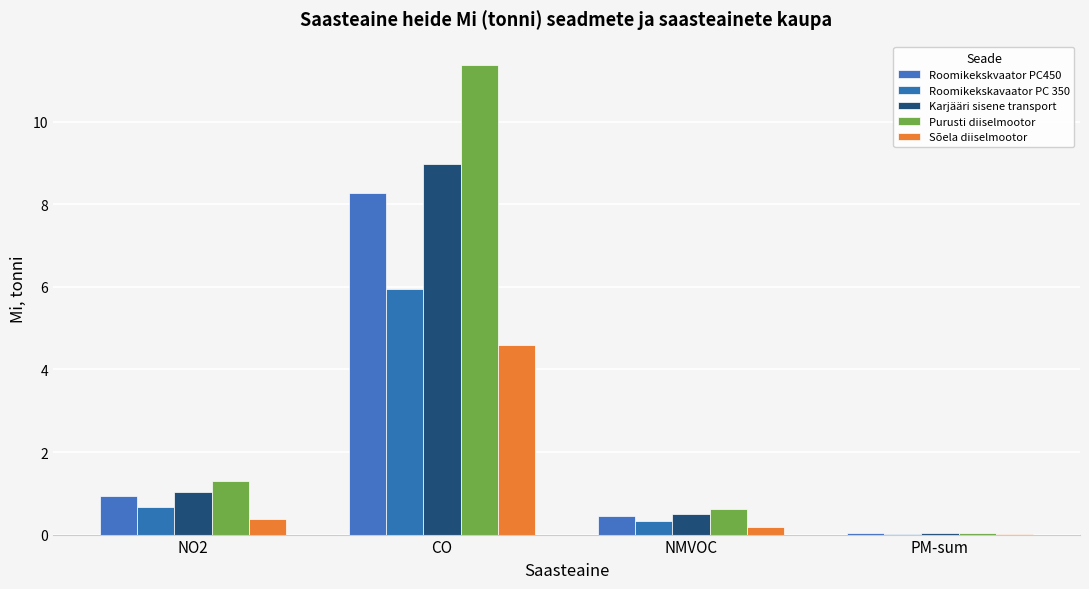

What value does the Roomikekskavaator PC 350 series have at CO?

5.9